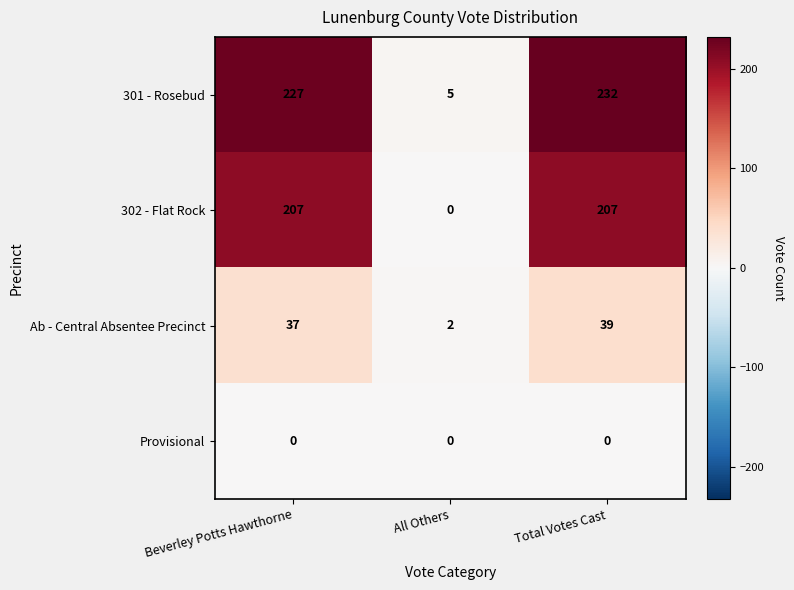

Reading left to right, transcribe all the data shown in this chart.

301 - Rosebud: 227	5	232
302 - Flat Rock: 207	0	207
Ab - Central Absentee Precinct: 37	2	39
Provisional: 0	0	0